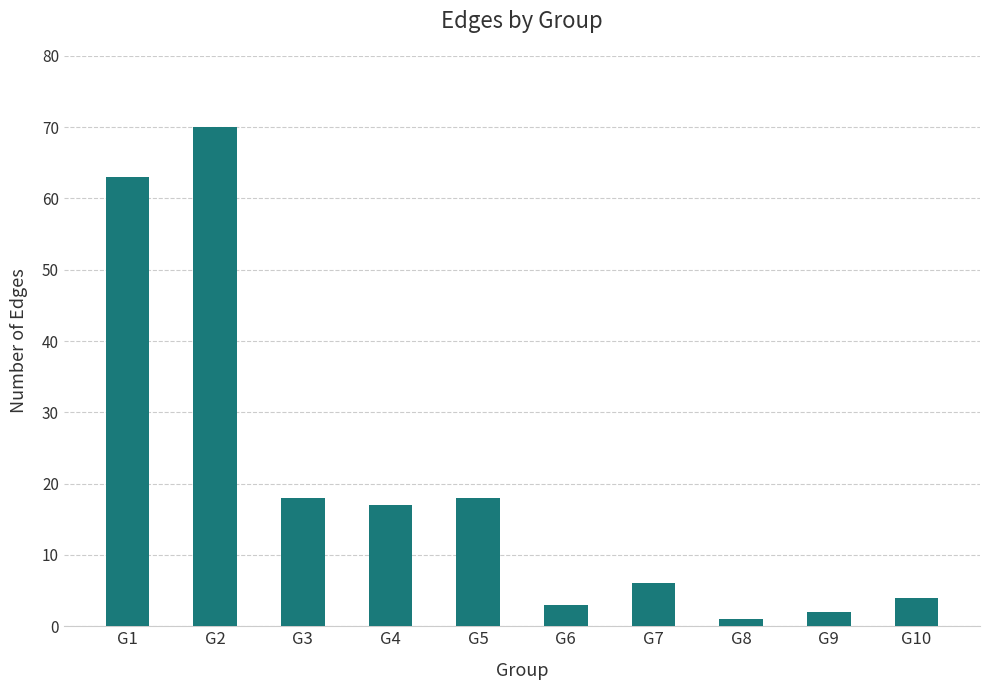

Reading right to left, transcribe all the data shown in this chart.

4	2	1	6	3	18	17	18	70	63